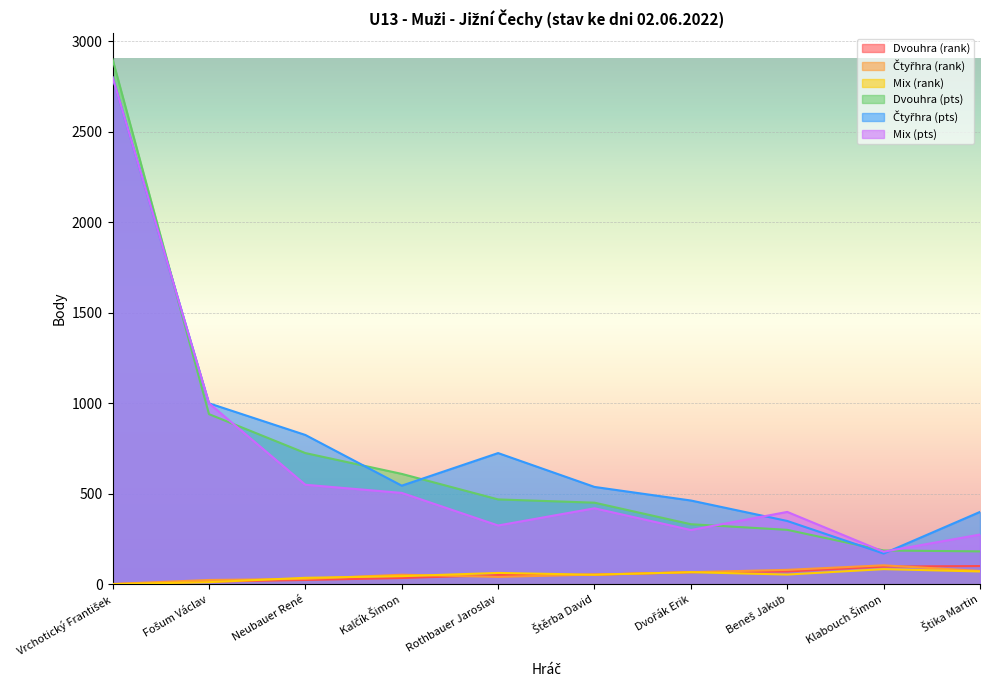

Reading left to right, transcribe all the data shown in this chart.

Dvouhra (rank): 1	15	24	35	51	53	67	71	98	101
Čtyřhra (rank): 2	24	30	53	41	54	67	80	105	74
Mix (rank): 1	12	36	45	63	53	67	54	84	71
Dvouhra (pts): 2900	940	725	610	469	451	332	301	187	182
Čtyřhra (pts): 2800	1000	825	545	725	538	463	350	170	400
Mix (pts): 2800	1000	550	505	325	420	300	400	180	275